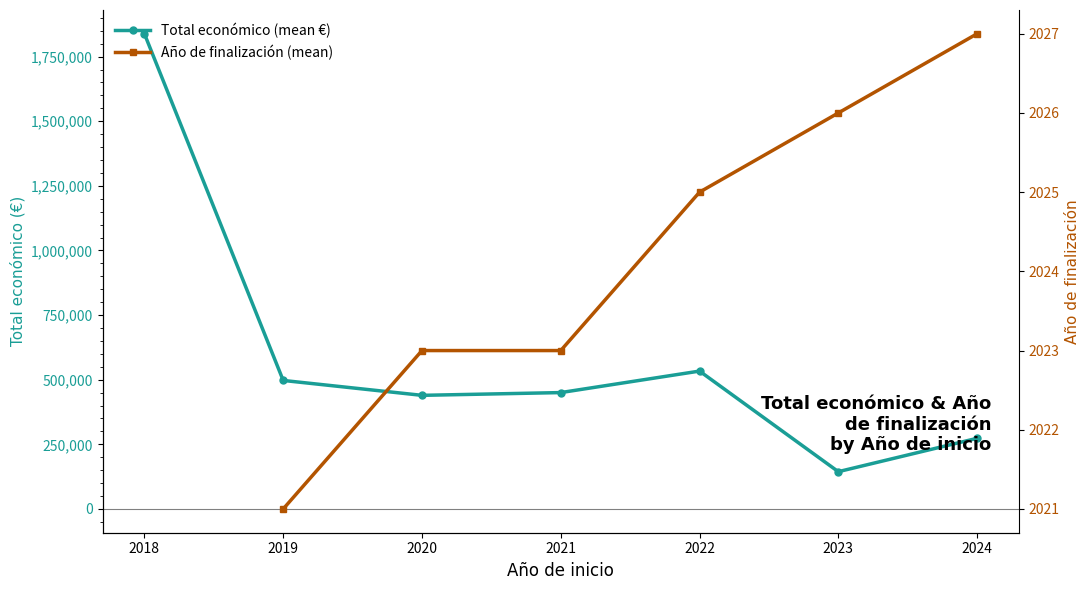

What are all the series names shown in the legend?

Total económico (mean €), Año de finalización (mean)